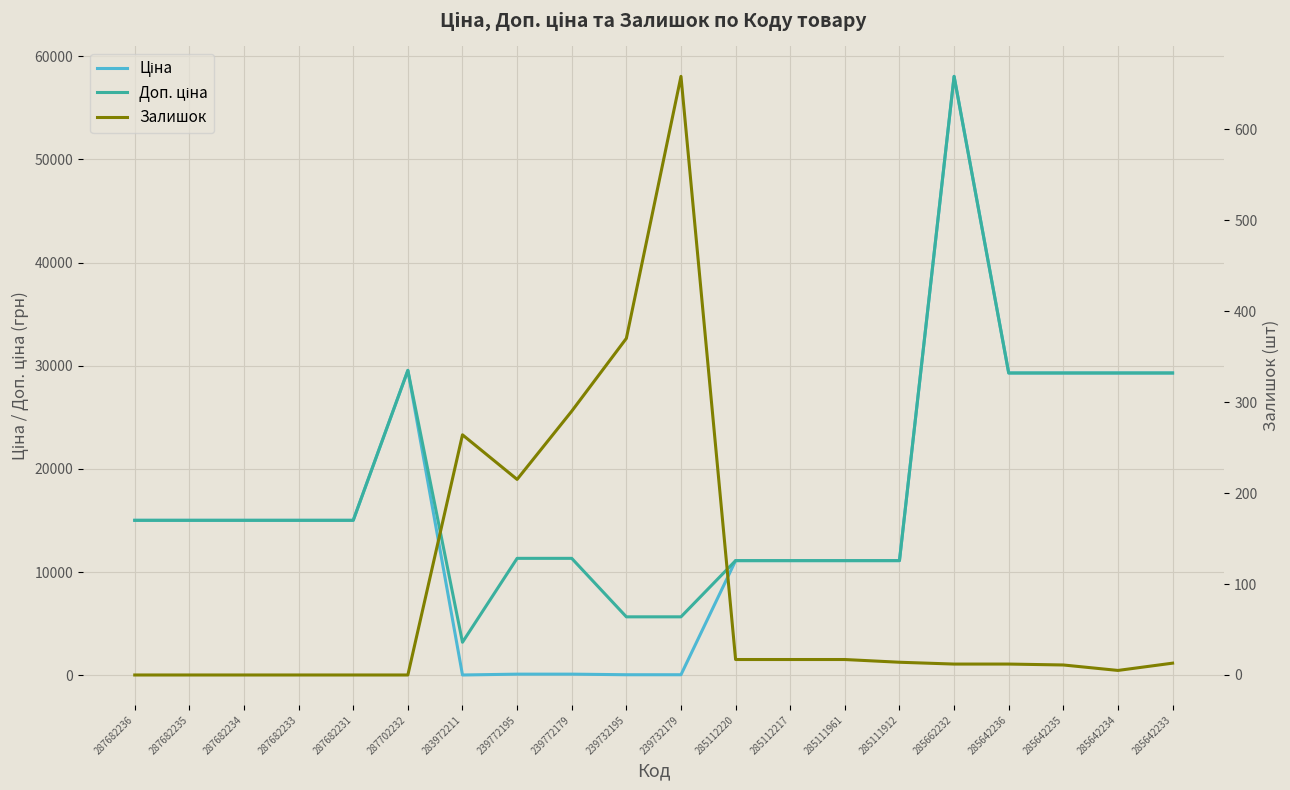

How many interior local valleys does the Доп. ціна series have?

1